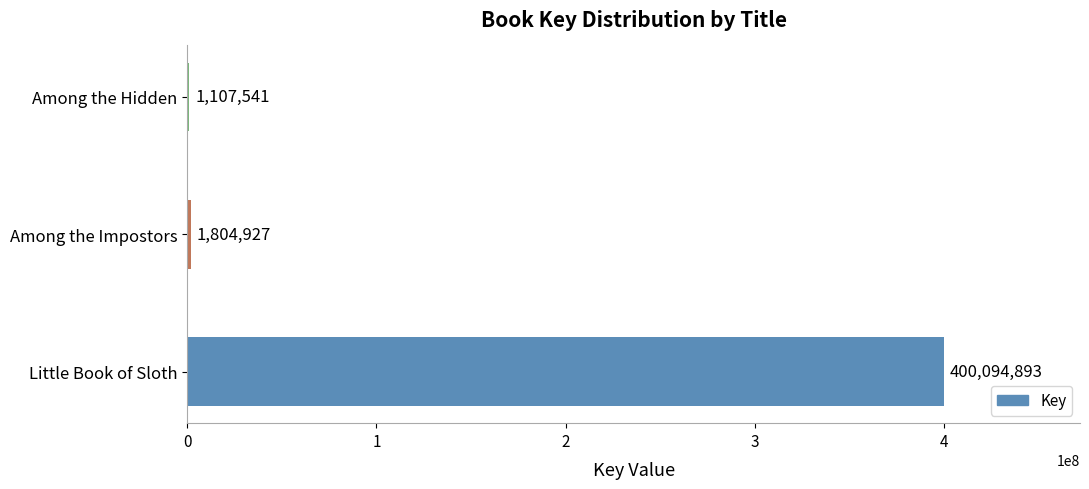

Reading bottom to top, what are all the values shown in this chart?

Little Book of Sloth=400094893	Among the Impostors=1804927	Among the Hidden=1107541